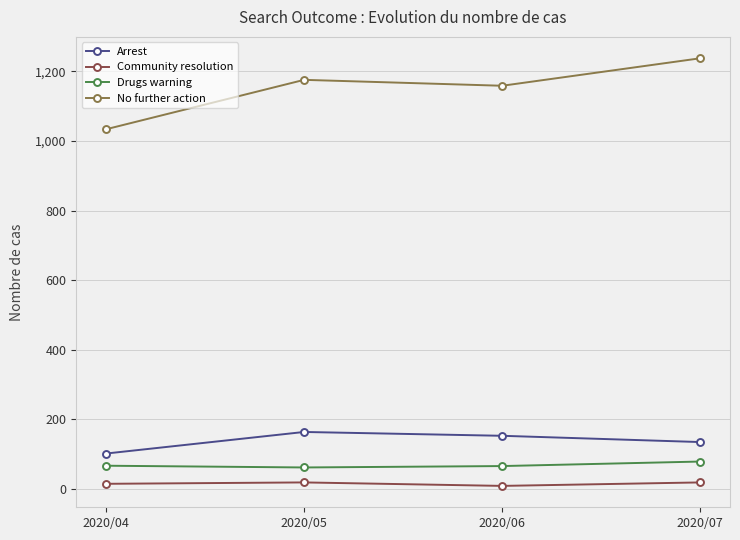

What is the value of the No further action point at the 1st from the left?

1034